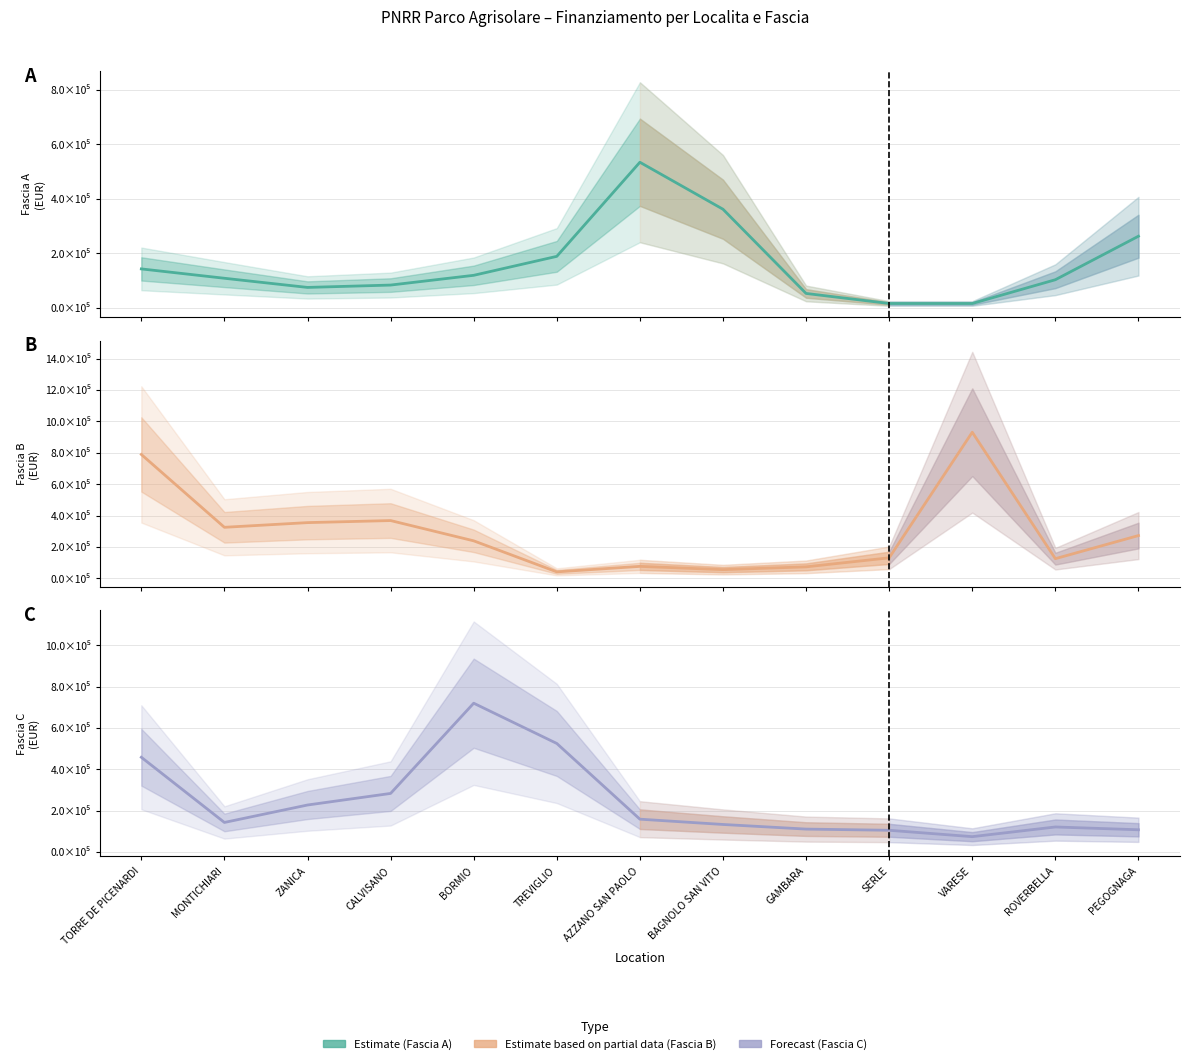

At which category does Fascia A reach its first local peak?

AZZANO SAN PAOLO